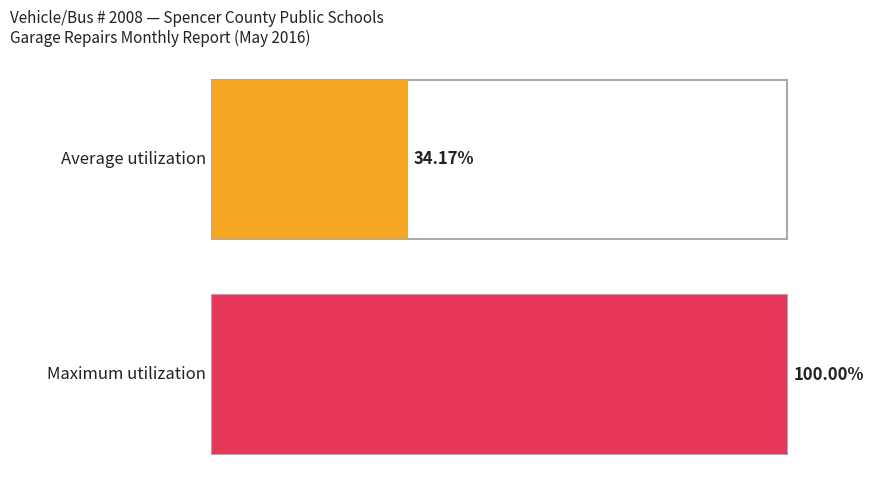

How many series are shown in this chart?

2